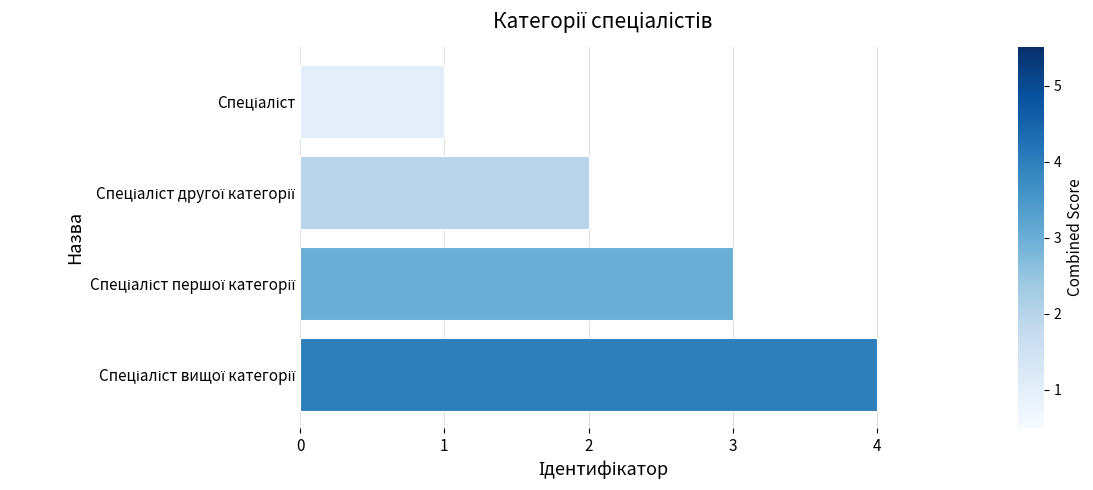

What is the greatest value displayed?

4